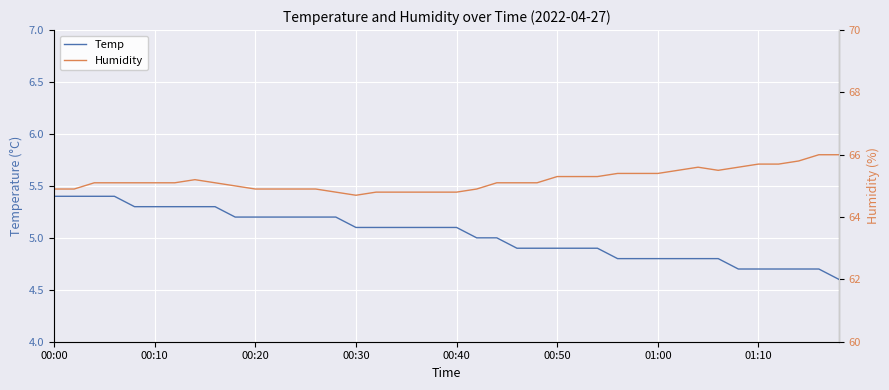

True or false: Temp has a value of 6.4 at 01:10.

False